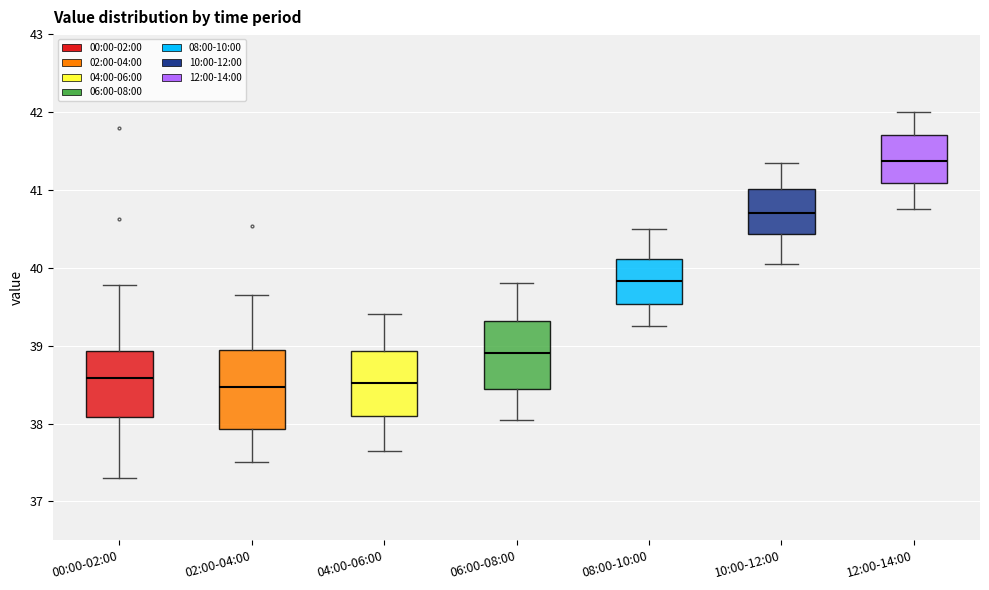

Where does the upper whisker of the box for 04:00-06:00 end on the y-axis? The values are not printed on the chart, so give them approximately, as read against the axis.

39.4